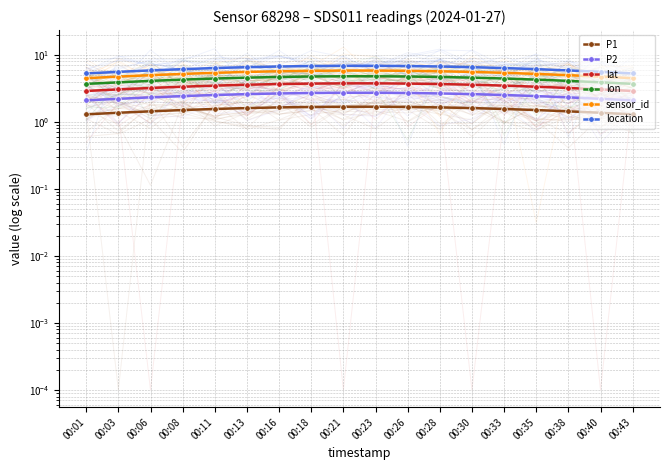

What is the difference between the maximum and minimum values in the P1 series?

0.4